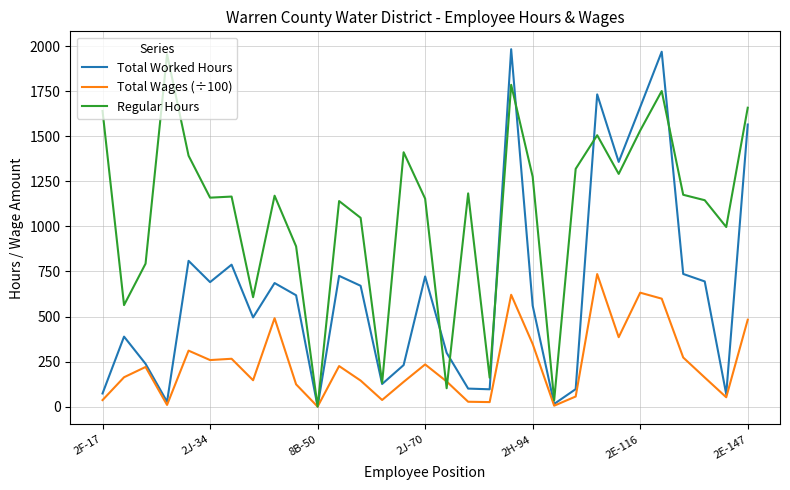

List the series in order of their overall mean, lowest first.

Total Wages (÷100), Total Worked Hours, Regular Hours